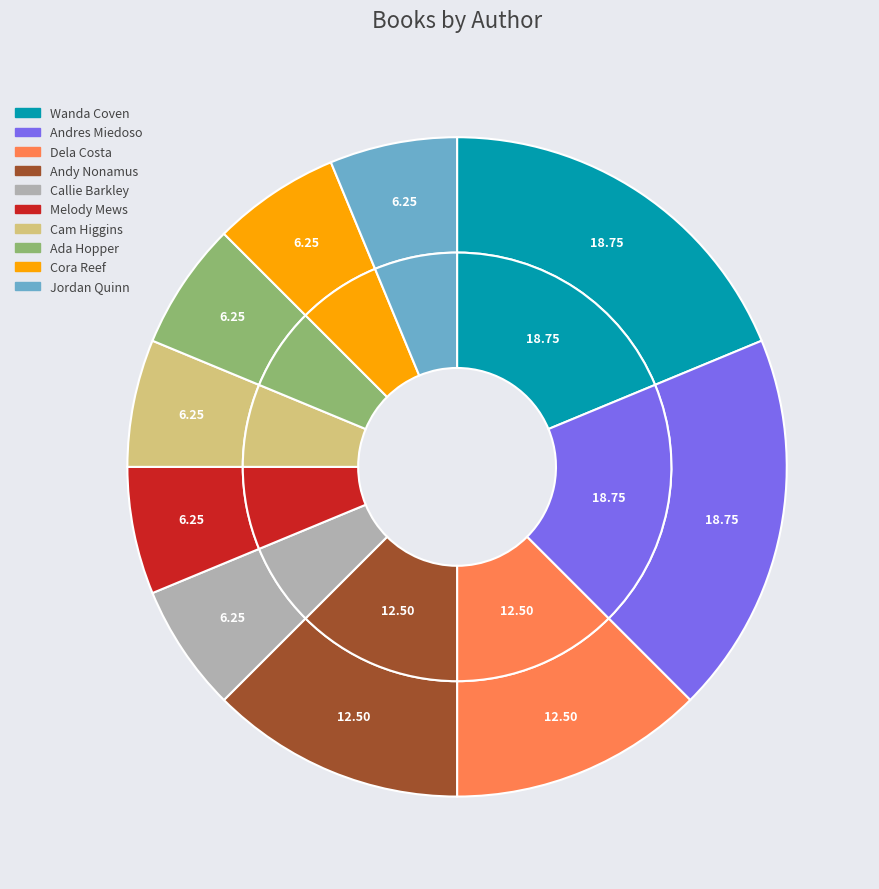

Combined, what portion of the pie is Wanda Coven and Andy Nonamus?

31.2%